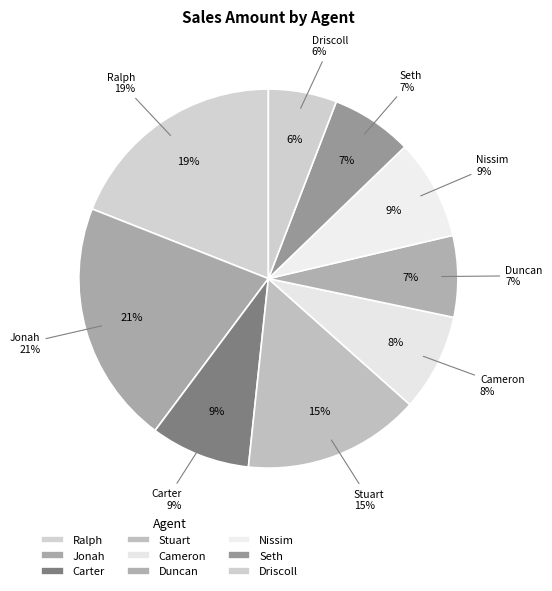

Count the number of slices in the pie.

9